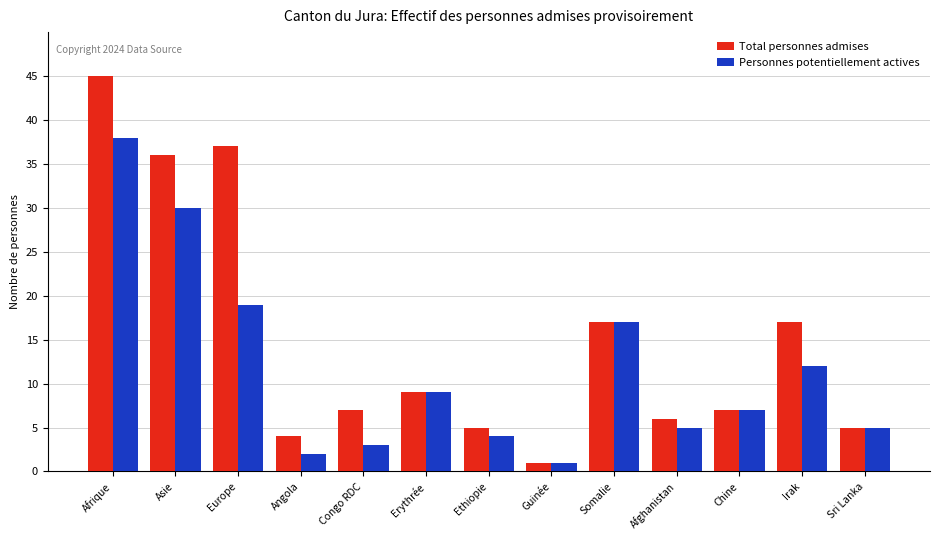

Which series has the largest range (max minus min)?

Total personnes admises